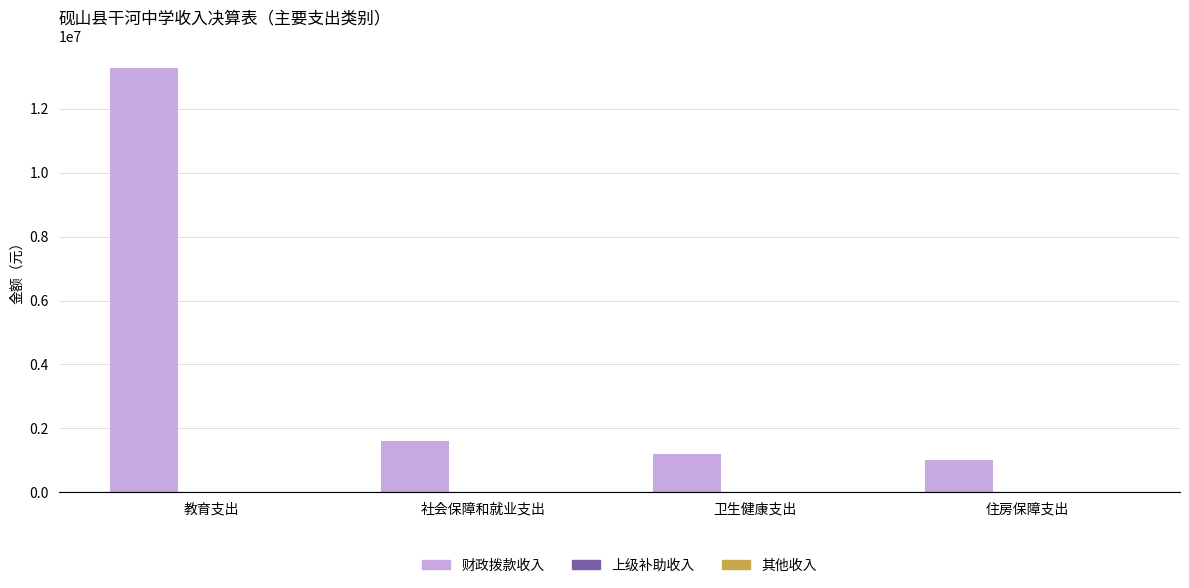

What is the spread (max minus min) of values at 住房保障支出?

1001406.0